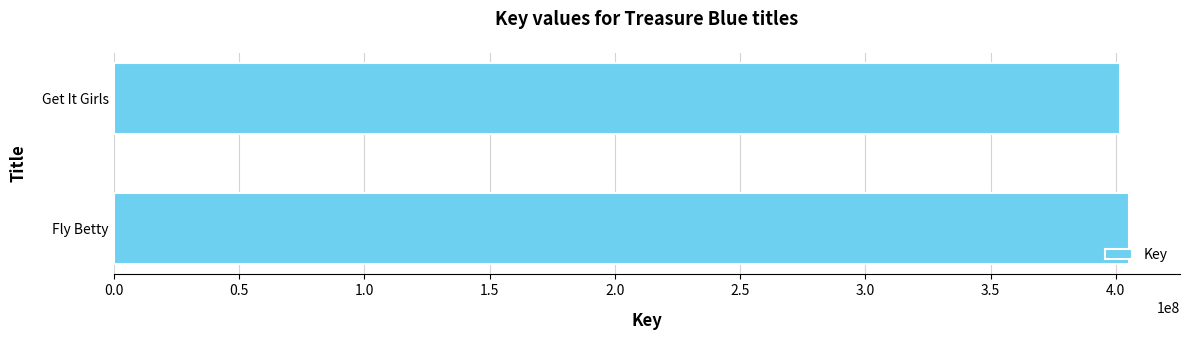

Approximately how many times larger is the value at Get It Girls compared to Fly Betty?

1.0